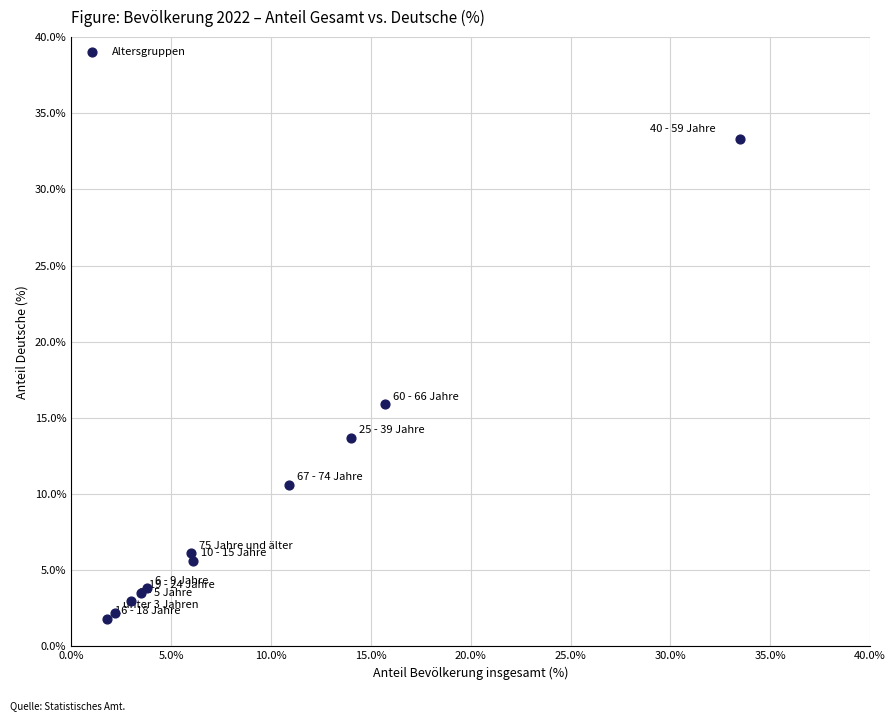

What Y value in the scatter plot is closest to 17?

15.9